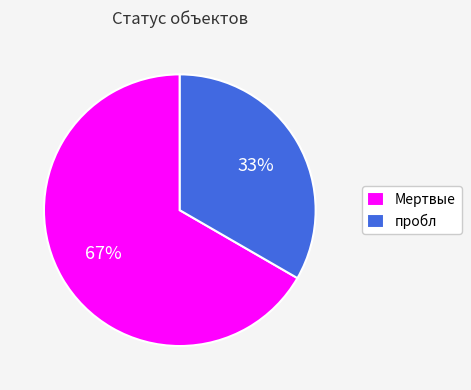

To the nearest percent, what is the combined percentage of Мертвые and пробл?

100%